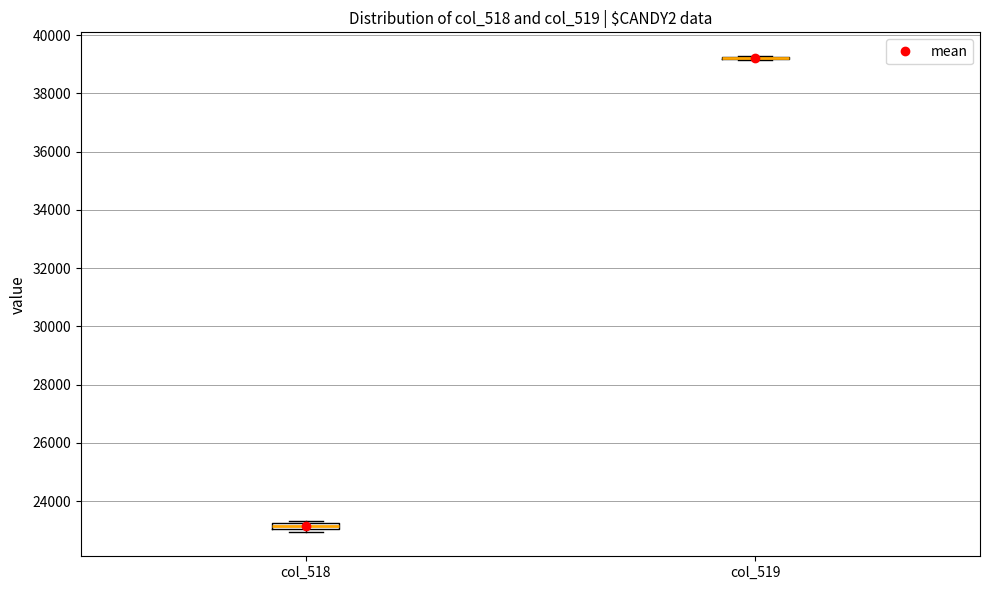

Where is the upper edge of the box for col_518 on the y-axis? The values are not printed on the chart, so give them approximately, as read against the axis.

23200